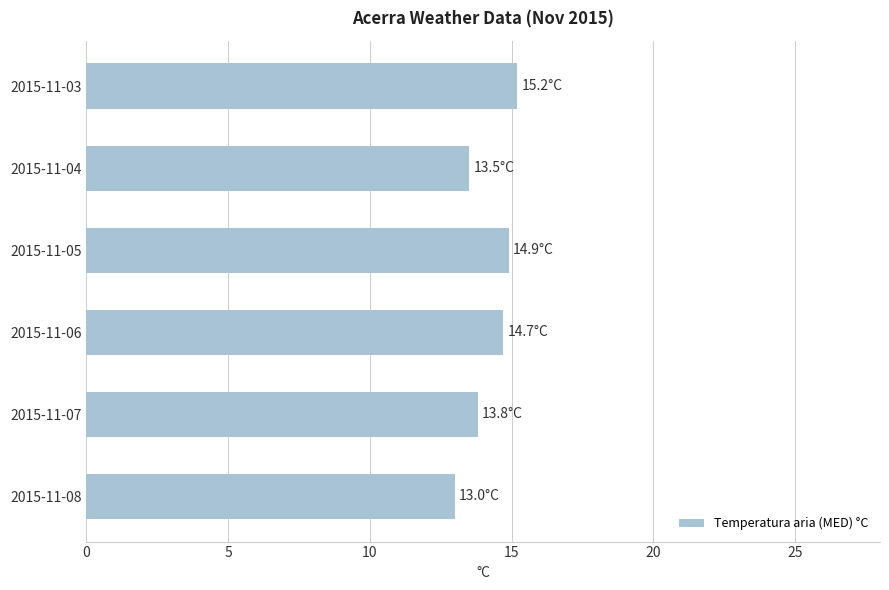

How many values are below 14?

3